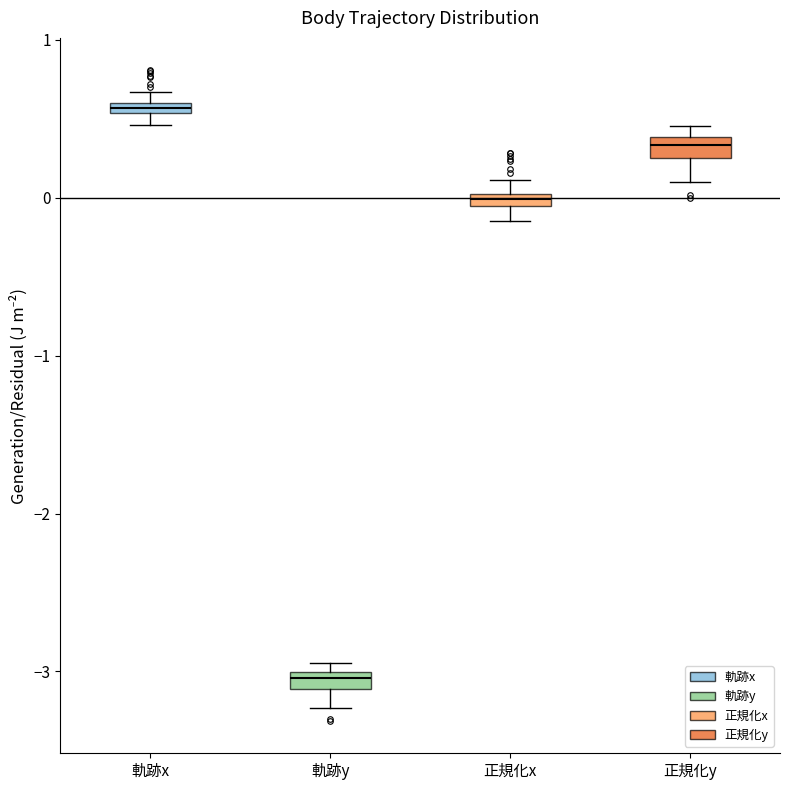

Where is the upper edge of the box for 正規化x on the y-axis? The values are not printed on the chart, so give them approximately, as read against the axis.

0.0